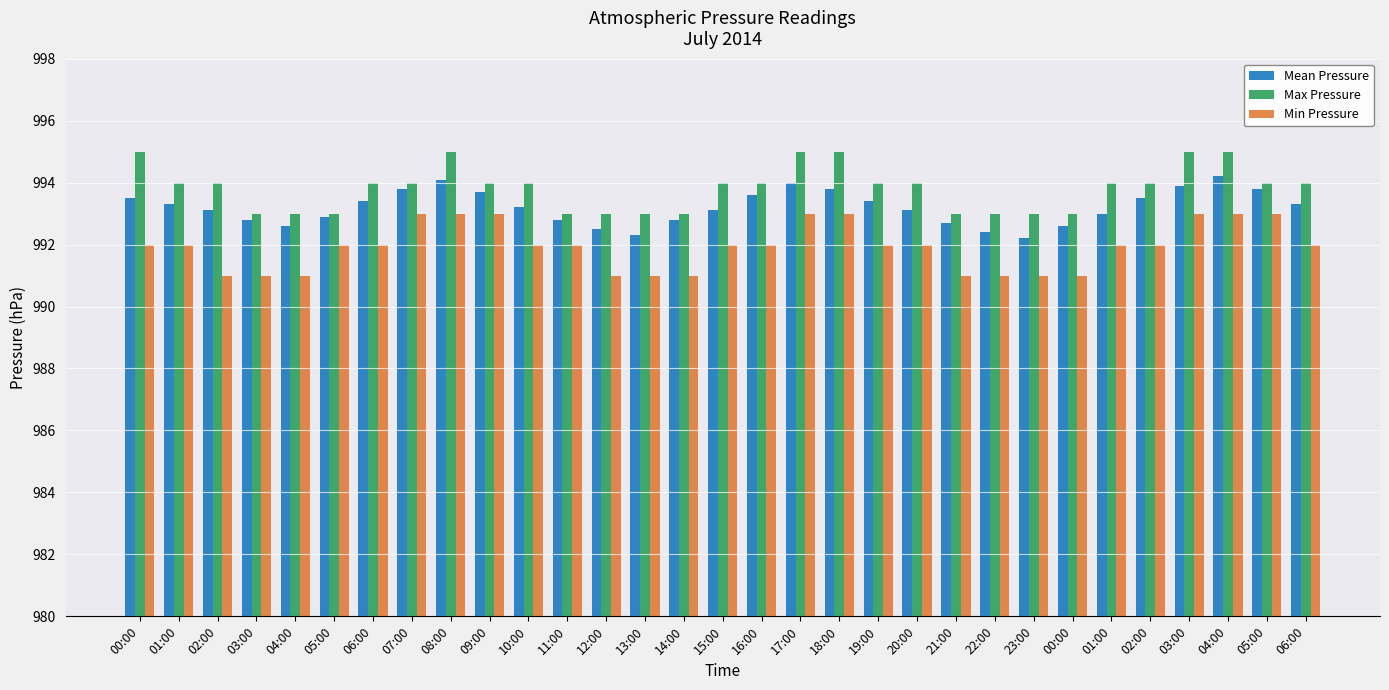

What are all the series names shown in the legend?

Mean Pressure, Max Pressure, Min Pressure